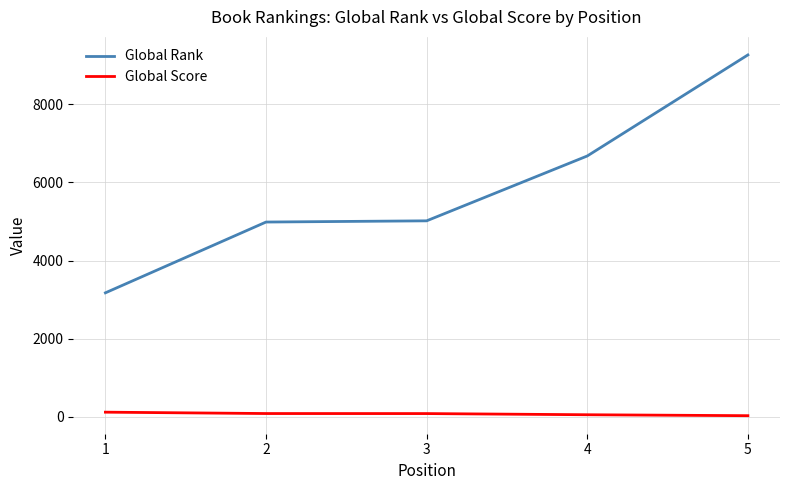

What is the sum of all Global Score values?

368